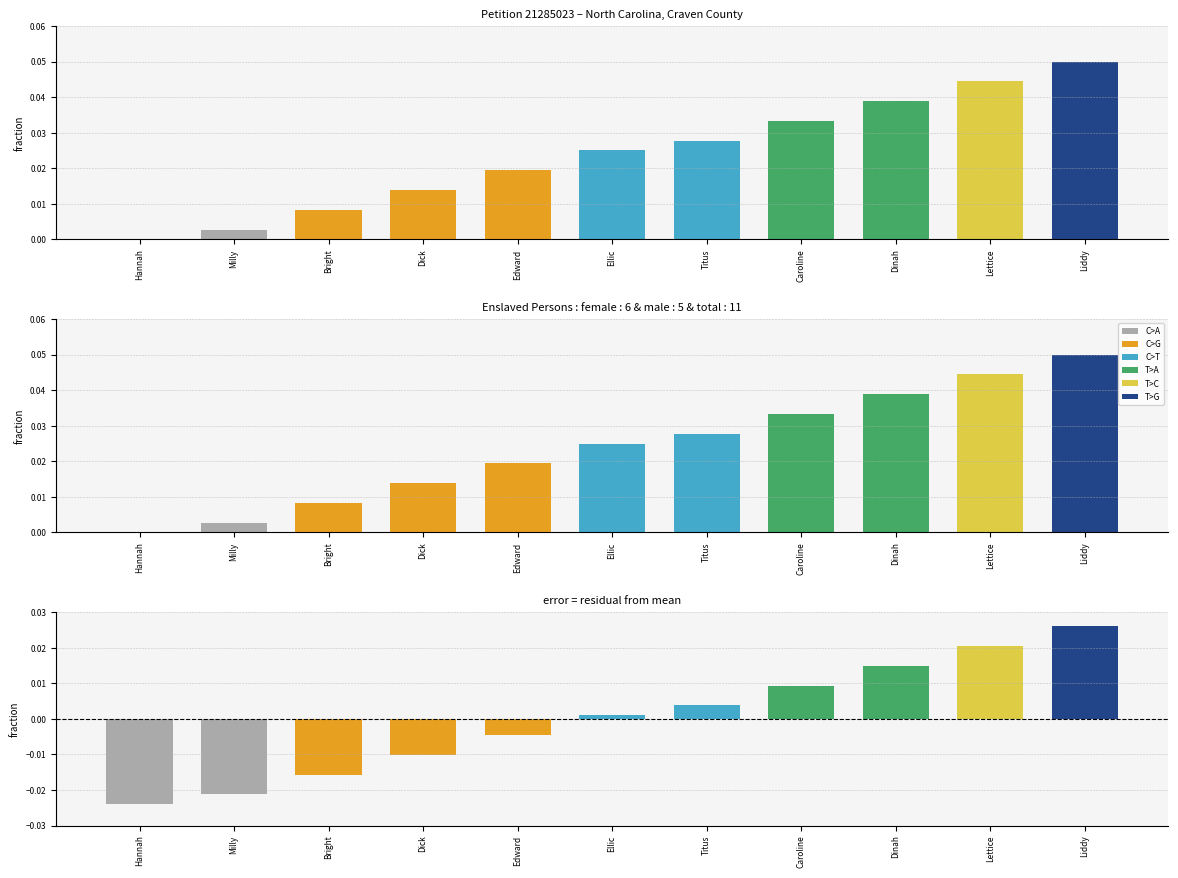

How many values are above zero?

10